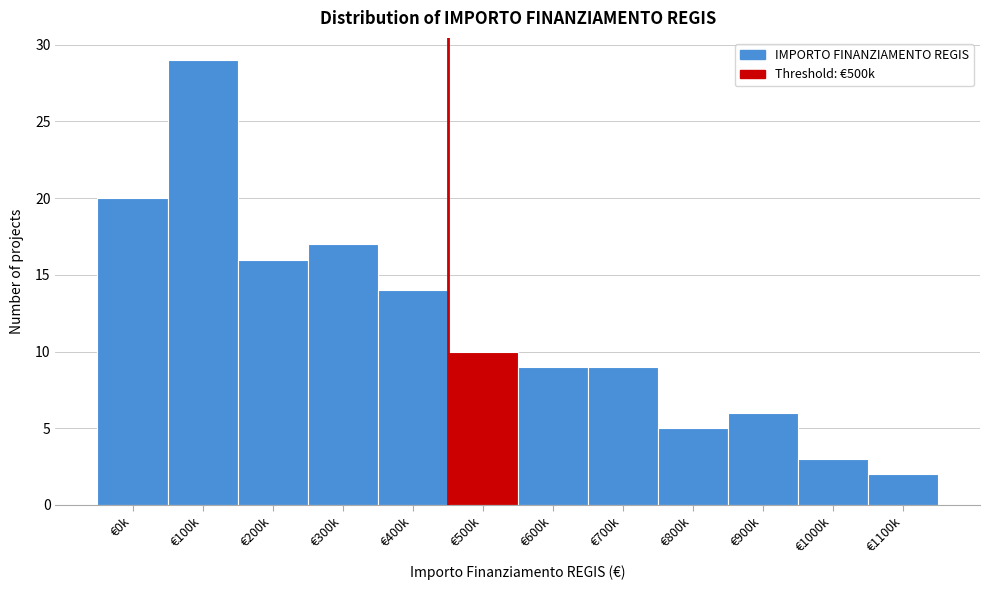

Reading left to right, what are all the values shown in this chart?

€0k=20	€100k=29	€200k=16	€300k=17	€400k=14	€500k=10	€600k=9	€700k=9	€800k=5	€900k=6	€1000k=3	€1100k=2